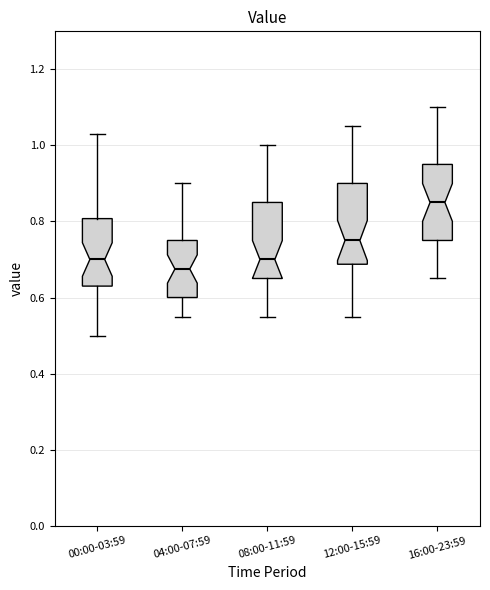

Where is the upper edge of the box for 04:00-07:59 on the y-axis? The values are not printed on the chart, so give them approximately, as read against the axis.

0.76